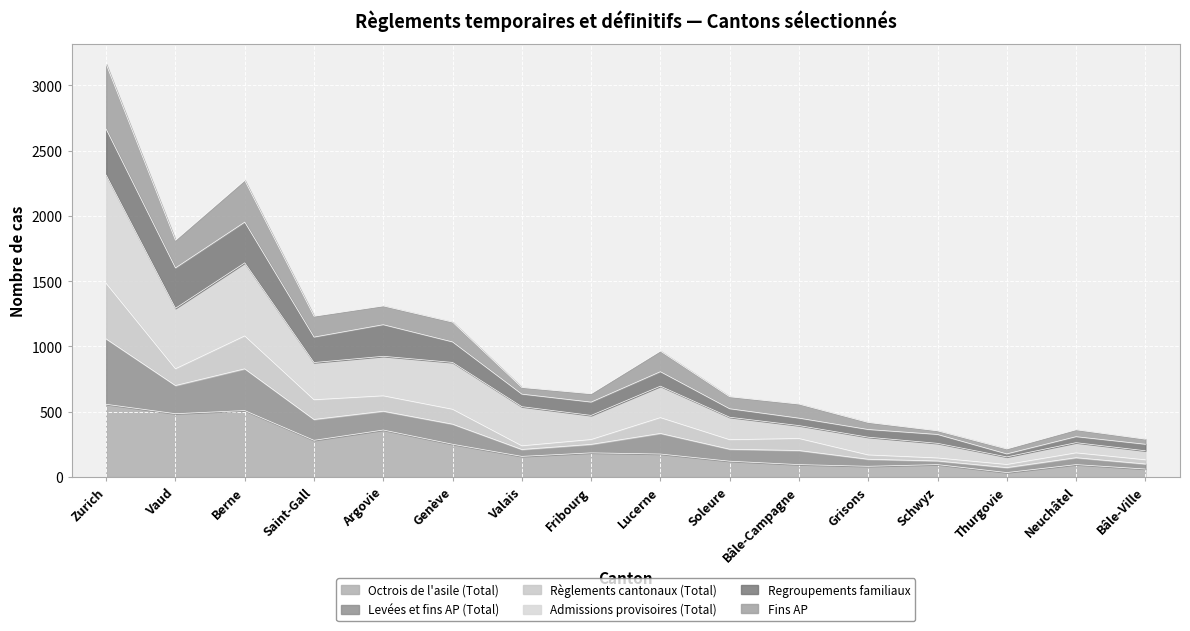

How many interior local peaks does the Octrois de l'asile (Total) series have?

5